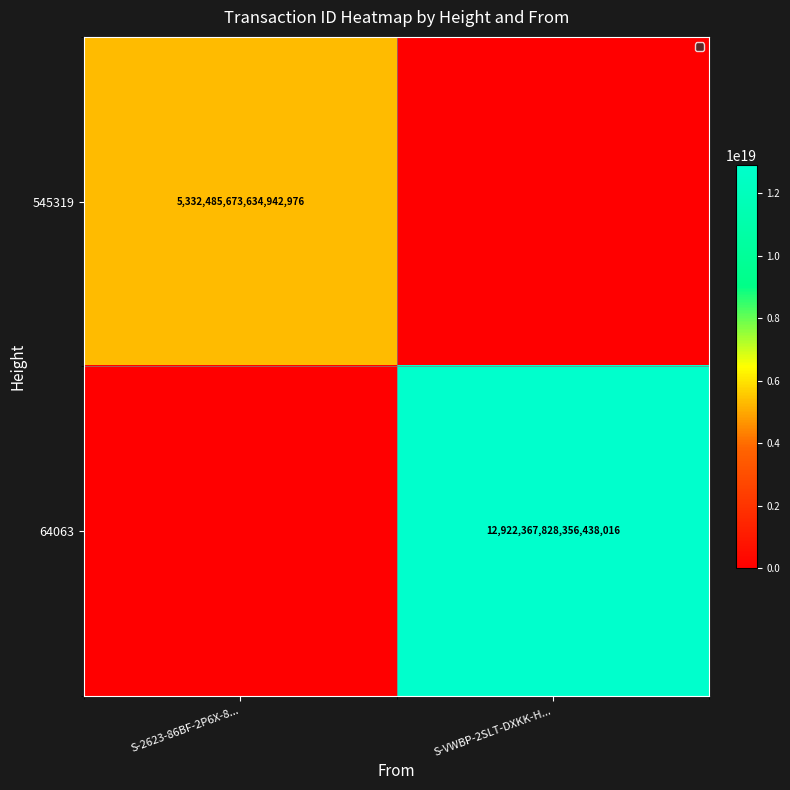

The value of 64063 at S-VWBP-2SLT-DXKK-H... is 19081515971666247680. True or false?

False